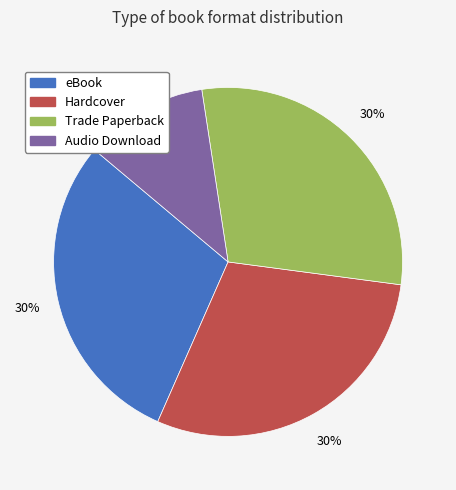

Count the number of slices in the pie.

4